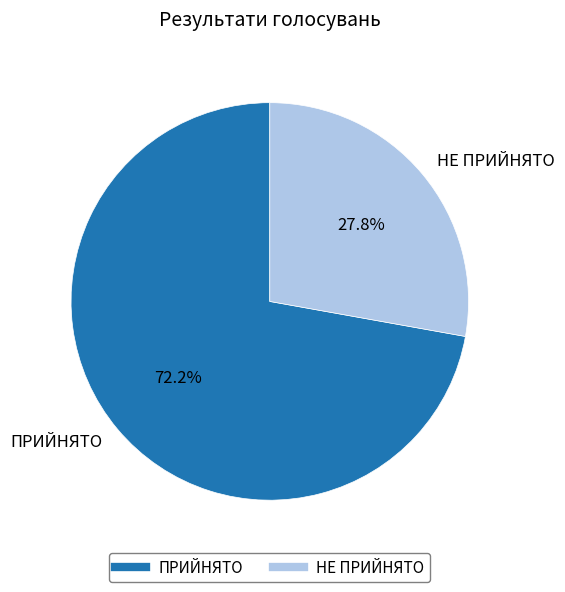

What percentage do ПРИЙНЯТО and НЕ ПРИЙНЯТО together represent?

100.0%